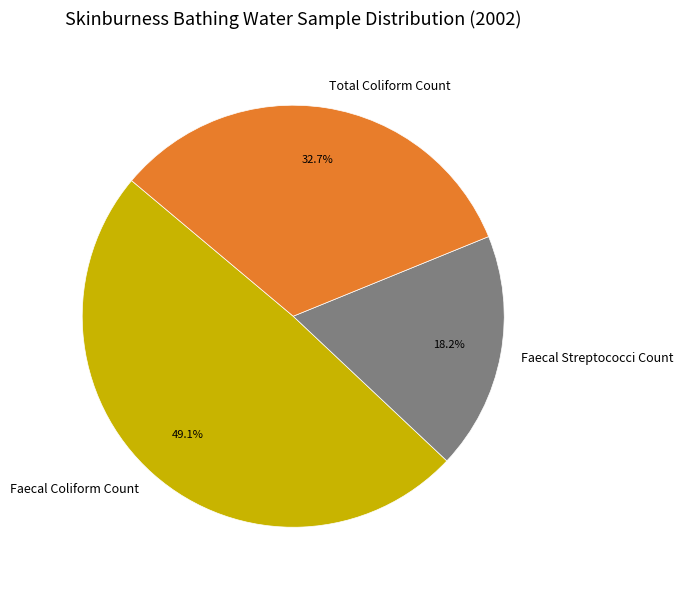

Which category has the smallest portion of the pie?

Faecal Streptococci Count